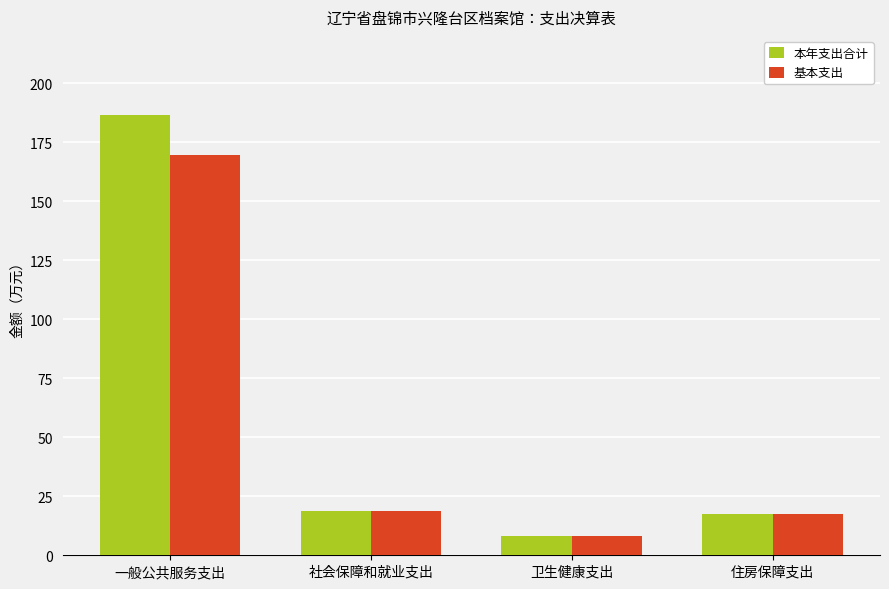

What is the lowest value of the 基本支出 series?

8.0